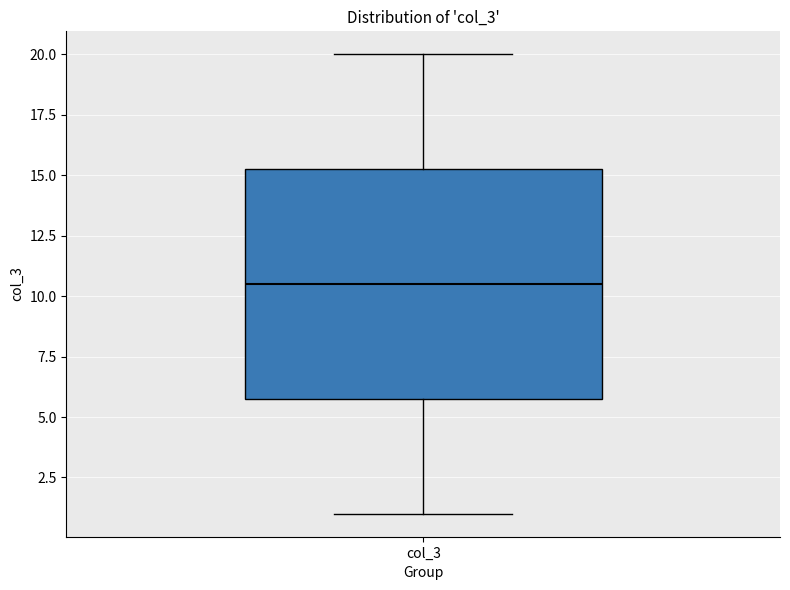

Transcribe this box plot: give where the median line is, the range the box spans, and where the two whiskers end, as read against the y-axis. The values are not printed on the chart, so give them approximately, as read against the axis.

median 10.5, box 6.0 to 15.5, whiskers 1.0 to 20.0